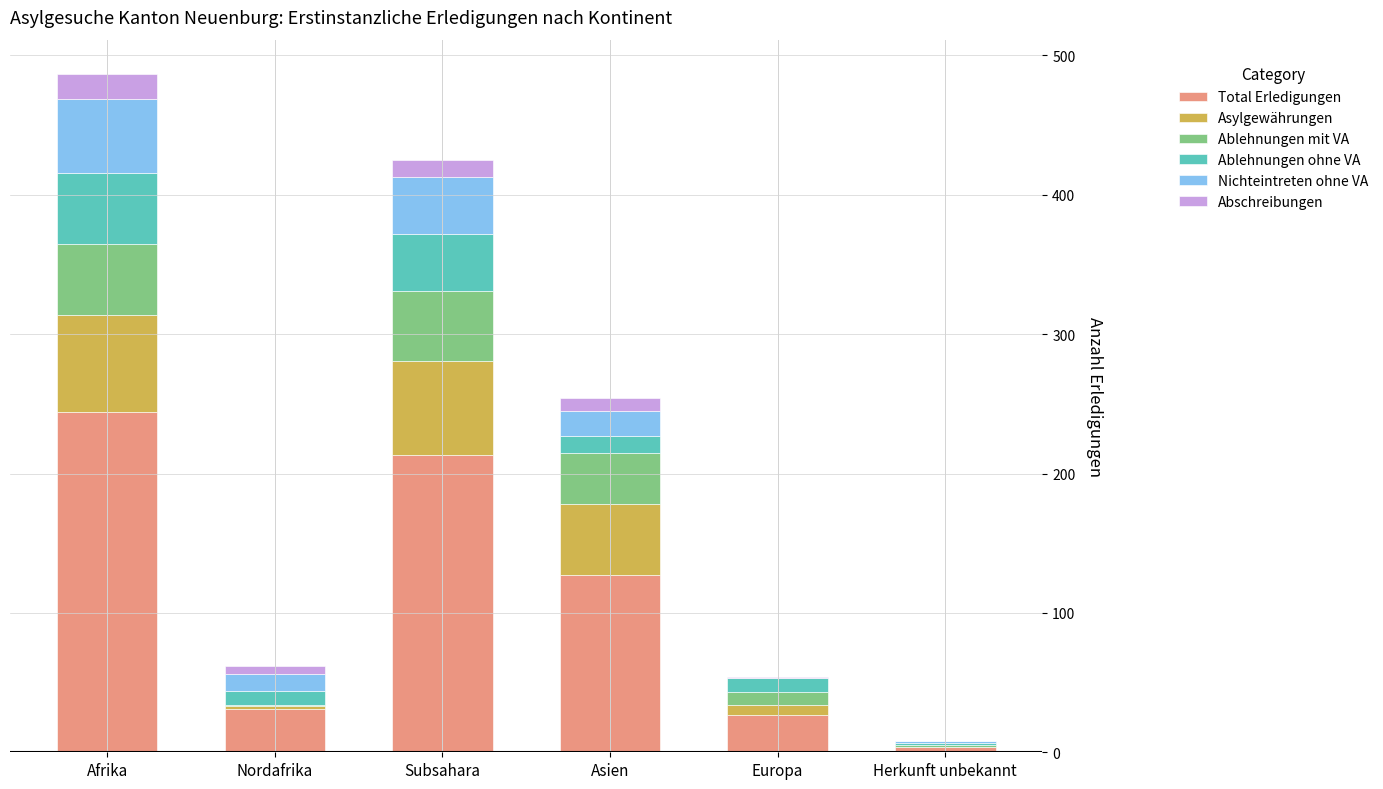

What is the total value across all series at Afrika?

487